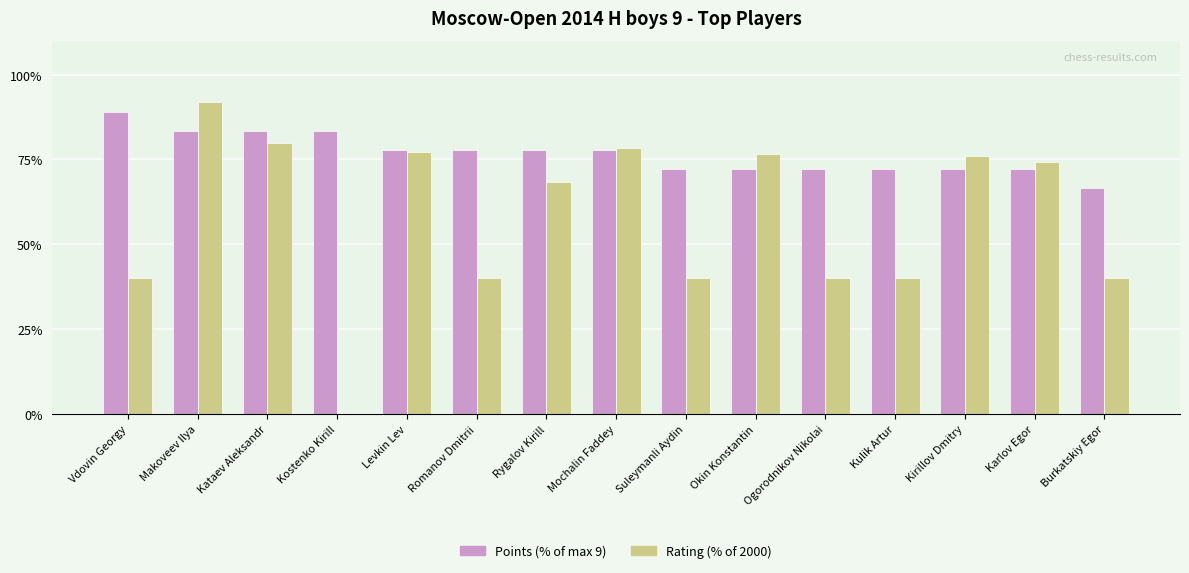

What is the highest value of the Rating (% of 2000) series?

91.8